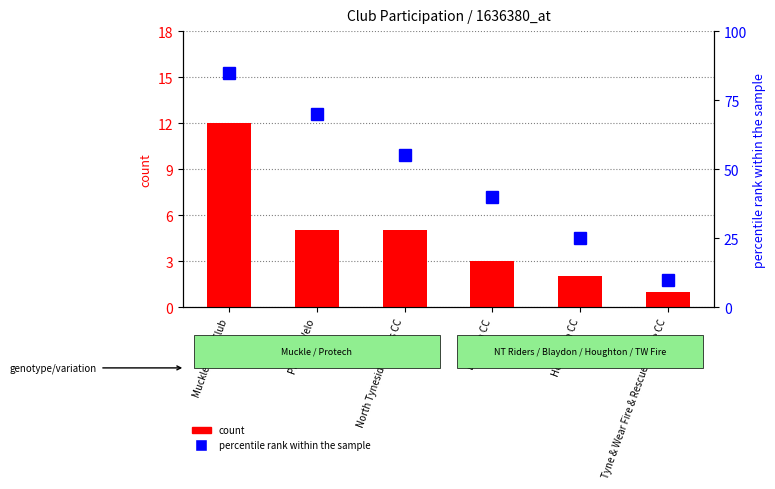

List the series in order of their peak value, lowest first.

count, percentile rank within the sample